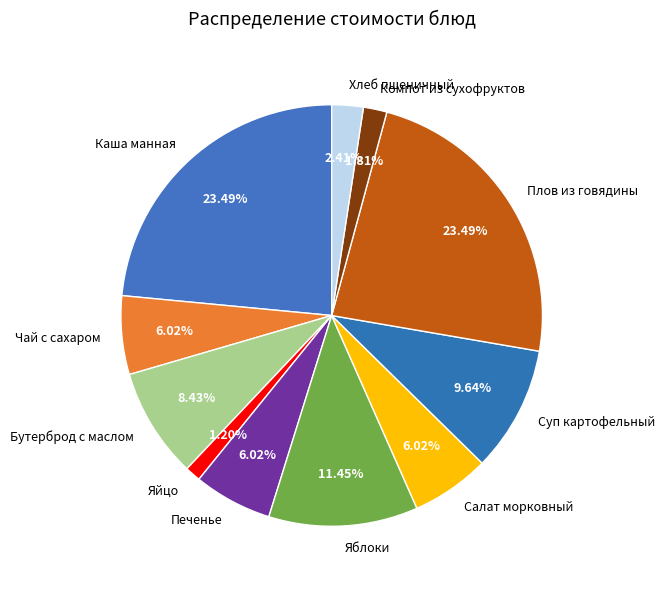

What is the smallest slice in the pie chart?

Яйцо